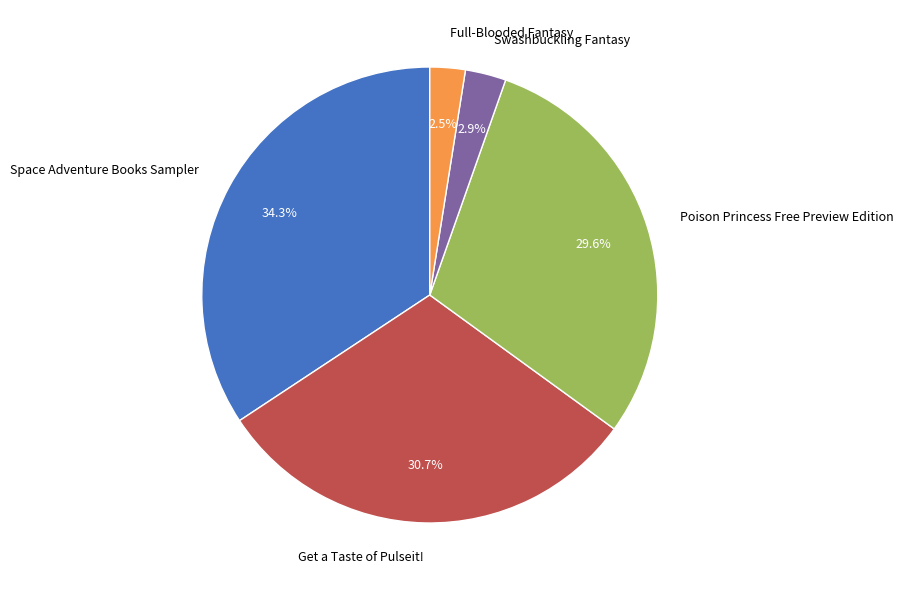

What percentage is the Swashbuckling Fantasy slice, to the nearest percent?

3%